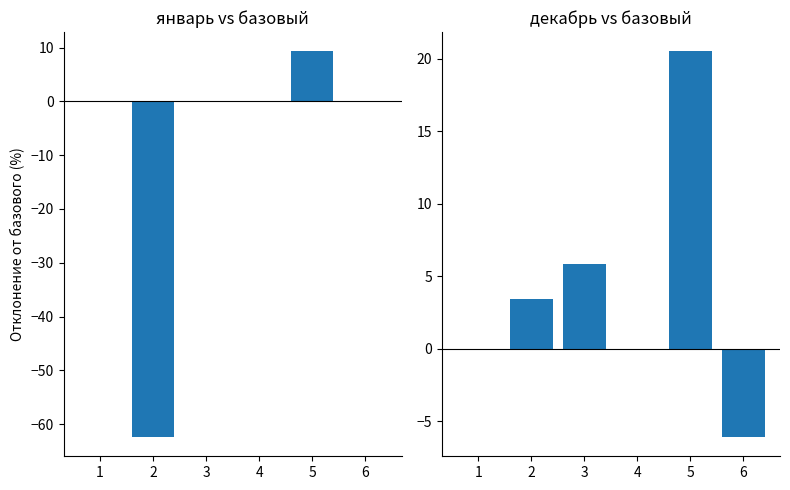

True or false: декабрь has a value of -3.7 at 6.

False